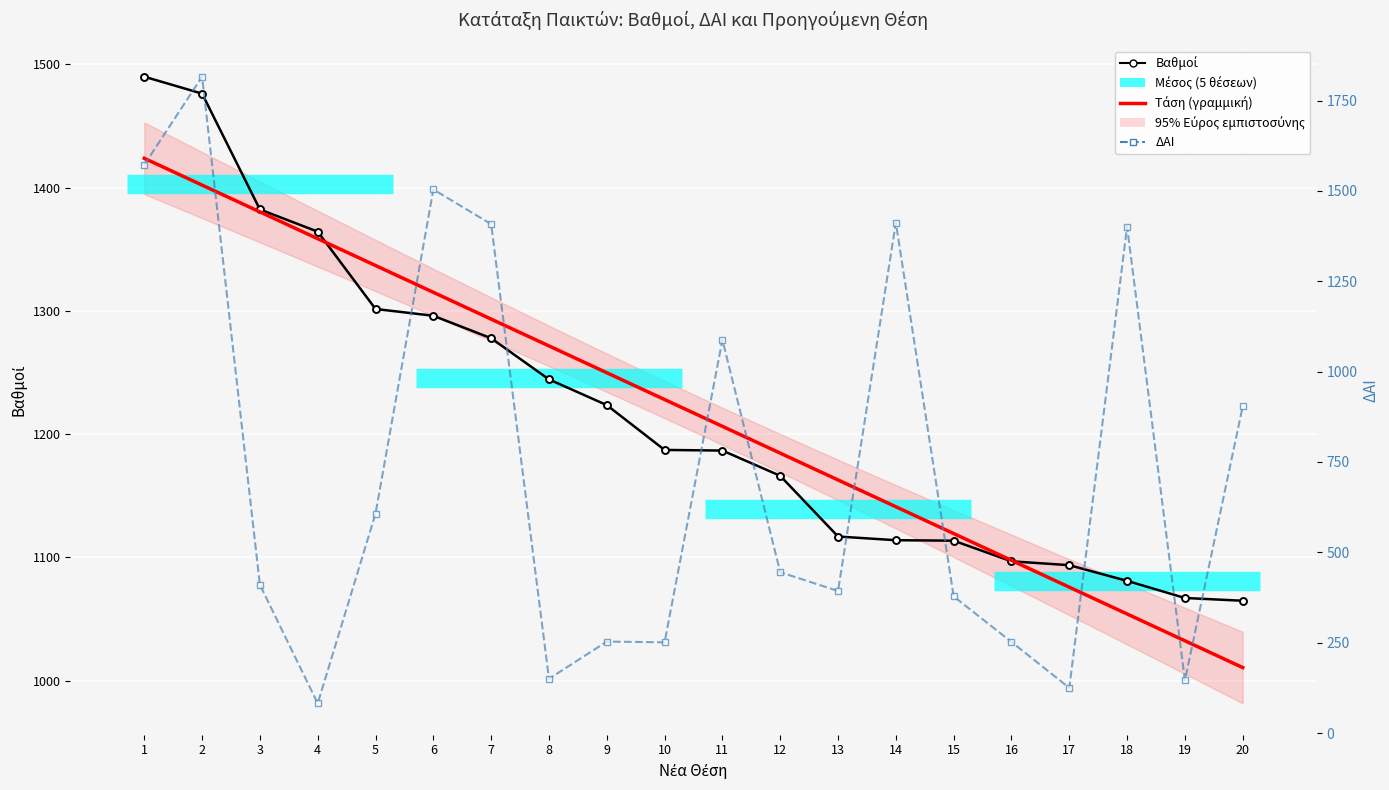

What is the value of the ΔΑΙ point at the 19th from the left?

146.0